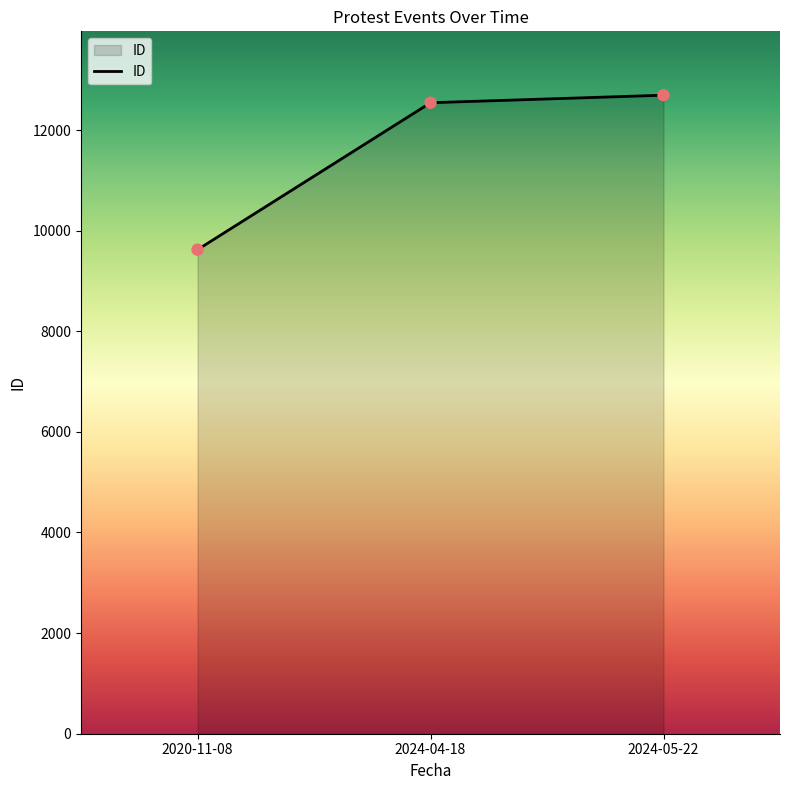

Approximately how many times larger is the value at 2024-05-22 compared to 2024-04-18?

1.0